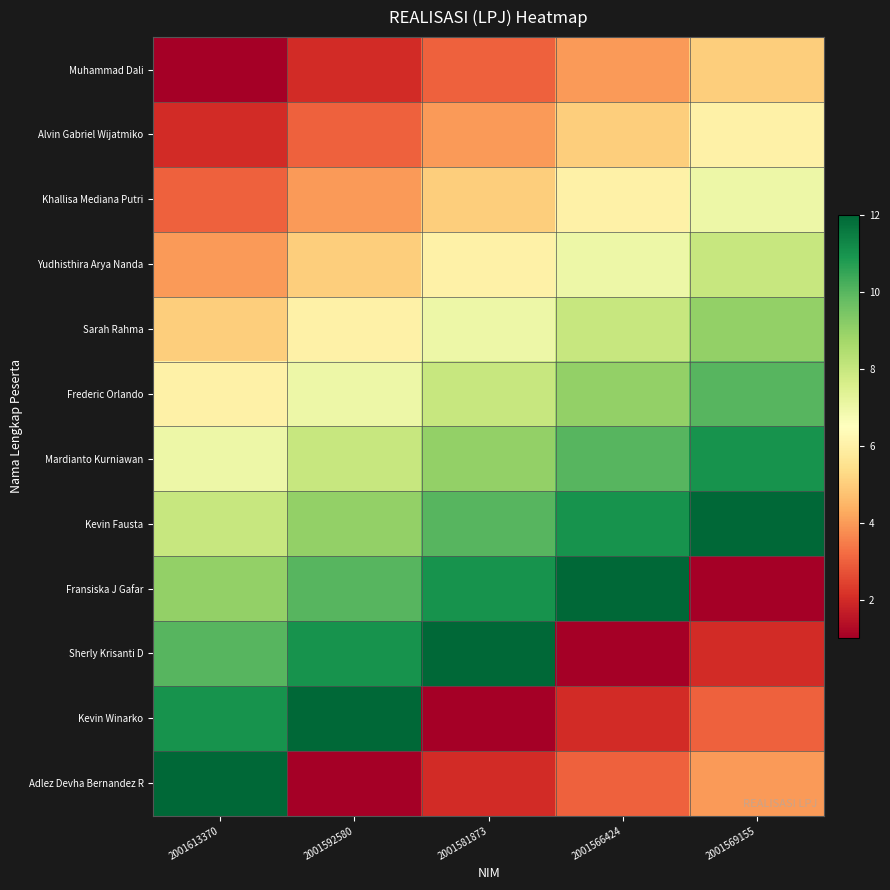

List the series in order of their peak value, highest first.

Kevin Fausta, Fransiska J Gafar, Sherly Krisanti D, Kevin Winarko, Adlez Devha Bernandez R, Mardianto Kurniawan, Frederic Orlando, Sarah Rahma, Yudhisthira Arya Nanda, Khallisa Mediana Putri, Alvin Gabriel Wijatmiko, Muhammad Dali